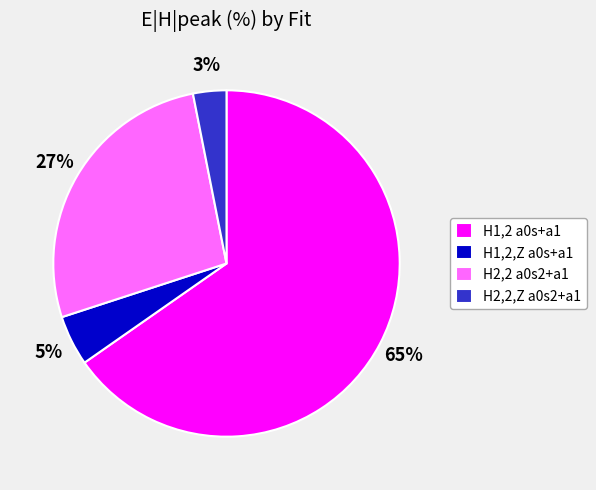

The H1,2 a0s+a1 slice represents 58% of the pie. True or false?

False